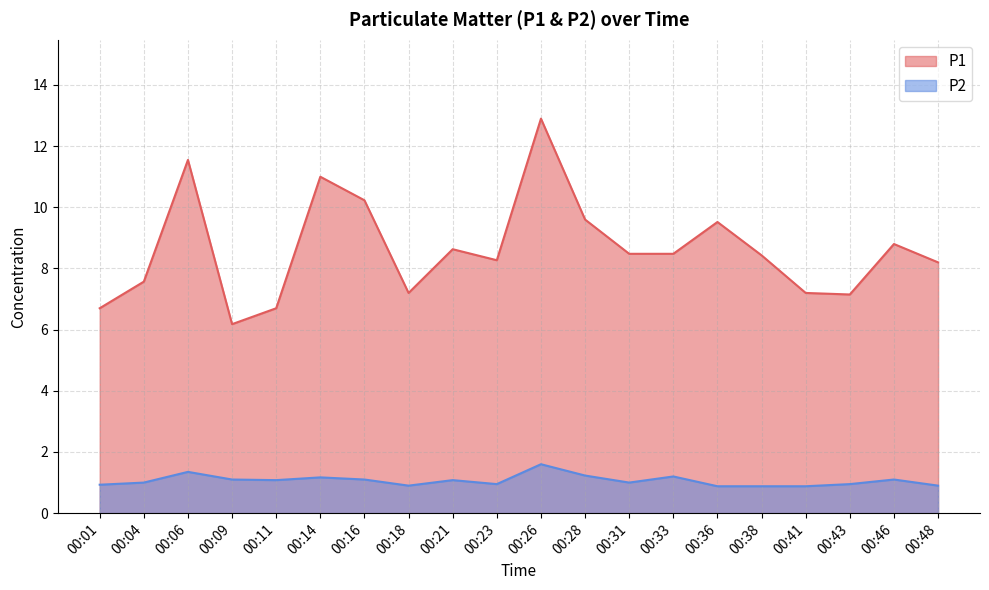

Rank the categories by P2 value from highest to lowest.

00:26, 00:06, 00:28, 00:33, 00:14, 00:09, 00:16, 00:46, 00:11, 00:21, 00:04, 00:31, 00:23, 00:43, 00:01, 00:18, 00:48, 00:36, 00:38, 00:41